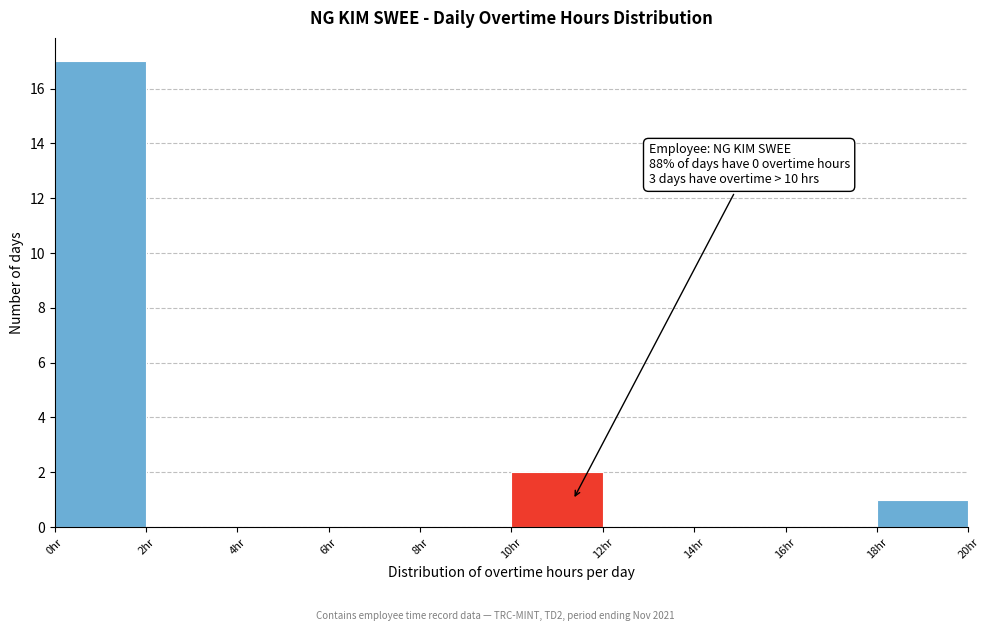

Which range on the x-axis has the tallest bar?

0 to 2